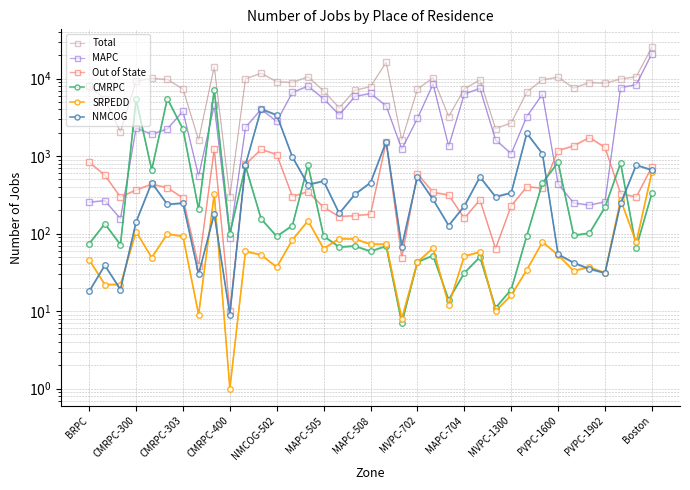

What is the total value across all series at 28?

12443